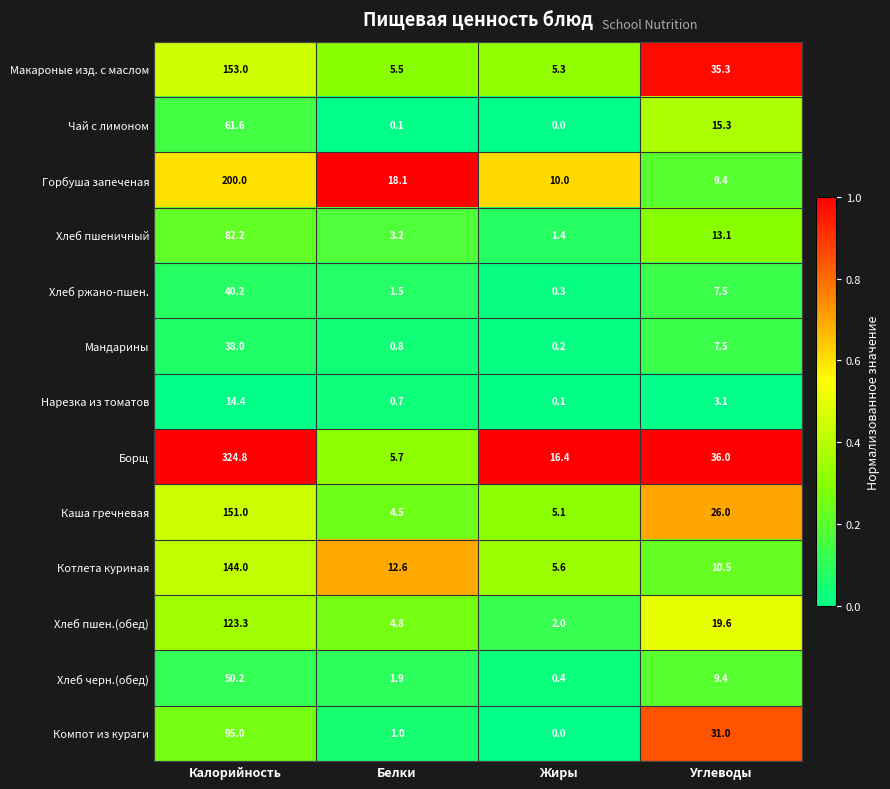

Read the Компот из кураги value at Калорийность.

95.0